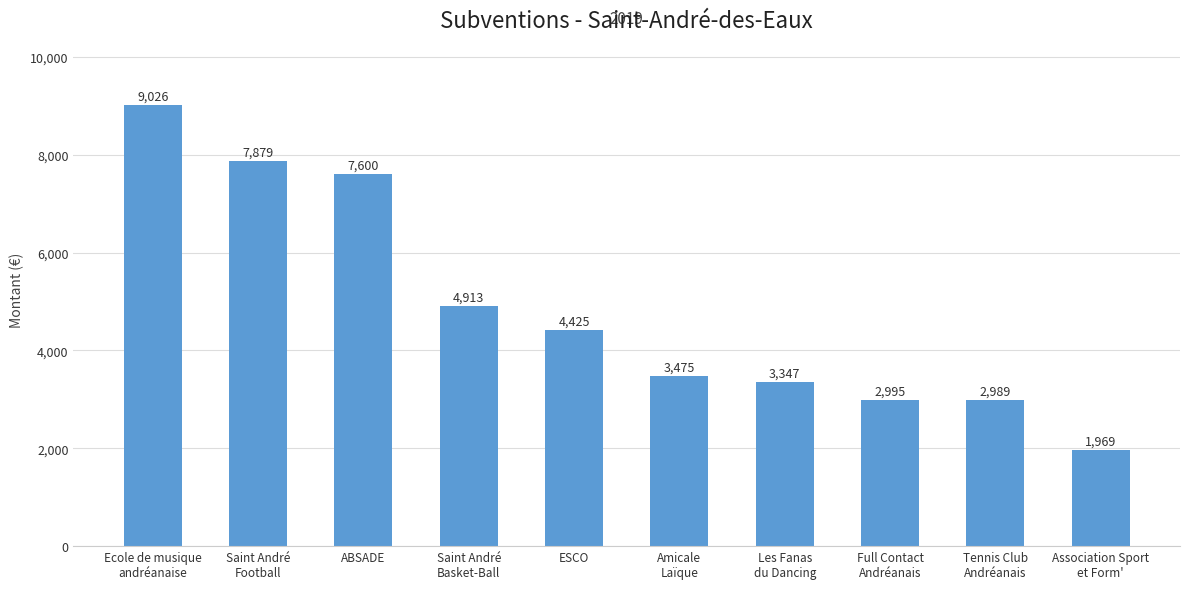

Which has a higher value, Saint André
Football or Association Sport
et Form'?

Saint André
Football